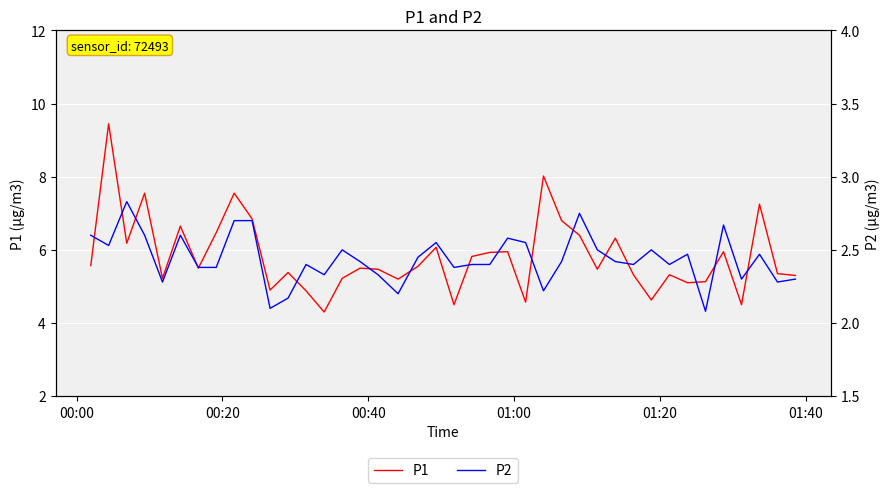

How many P2 values are between 2 and 3?

40